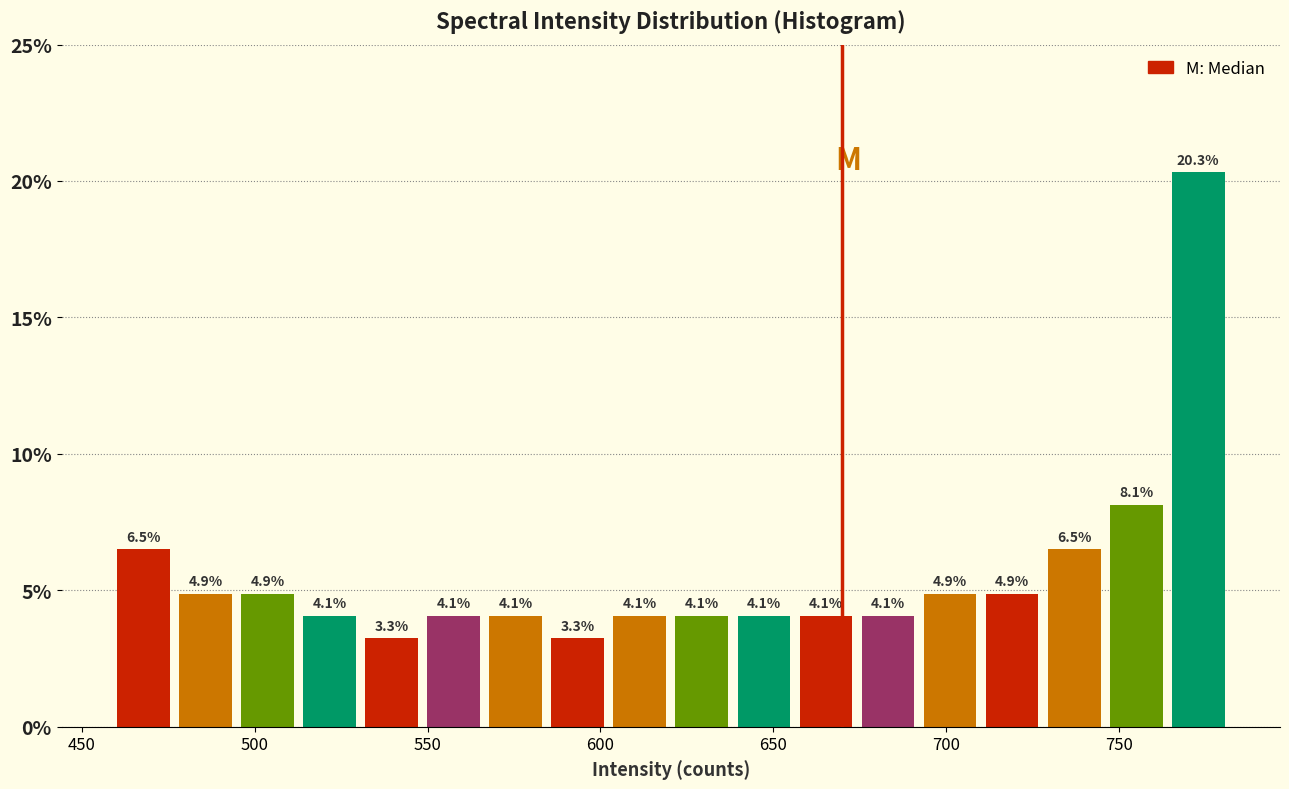

Read against the x-axis, roughly where is the centre of the tallest bar?

775